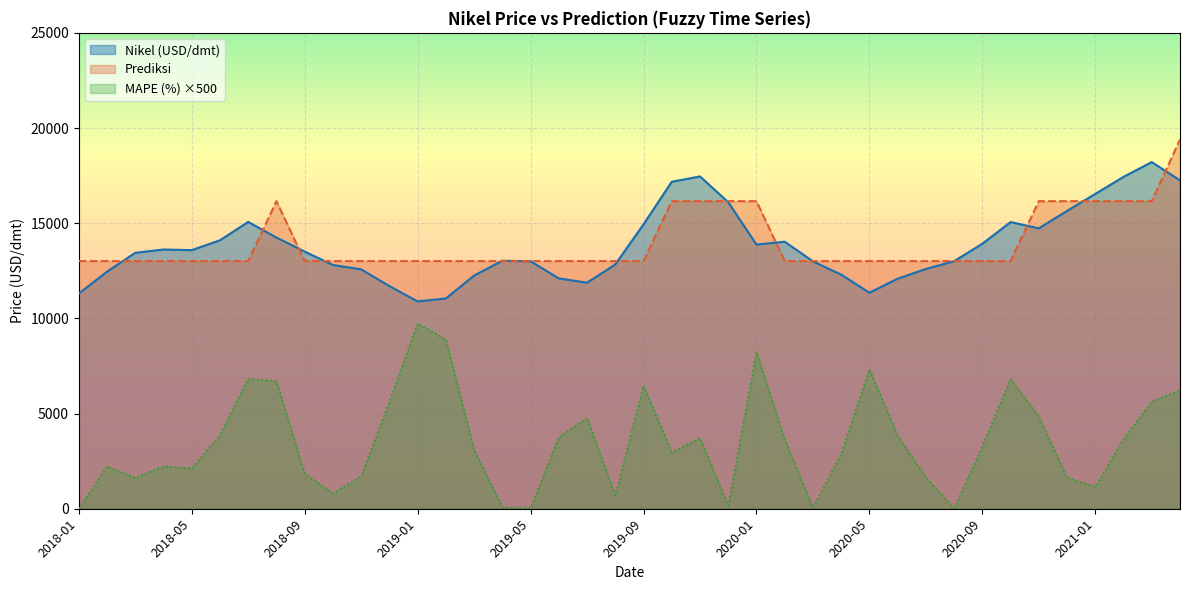

What is the highest value of the Prediksi series?

19399.7